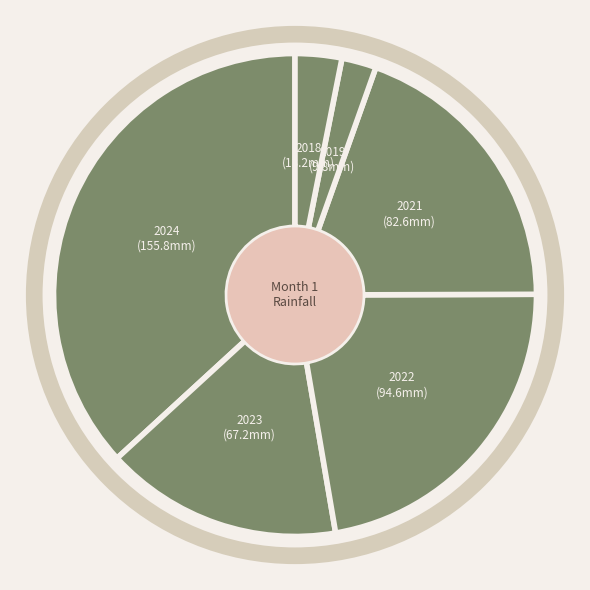

Count the number of slices in the pie.

6